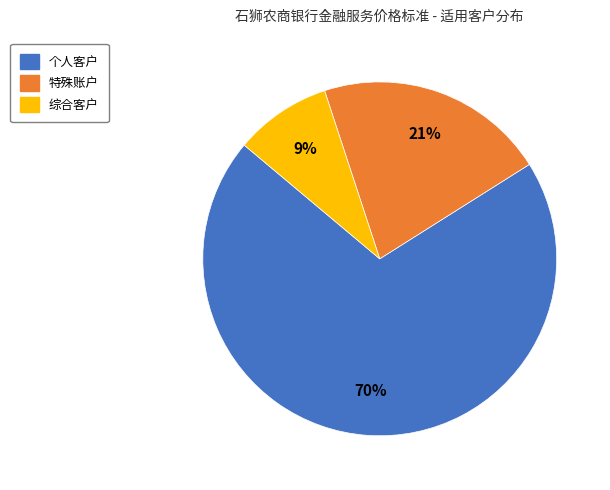

Does 个人客户 represent more than half of the total?

Yes